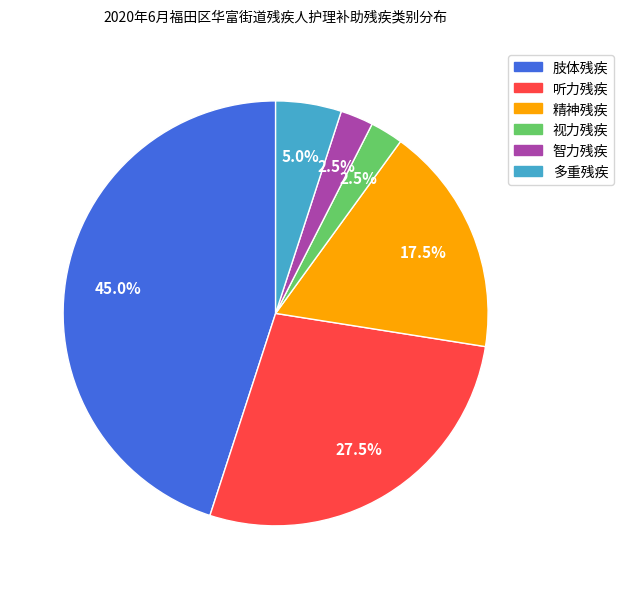

Does any single category account for the majority?

No